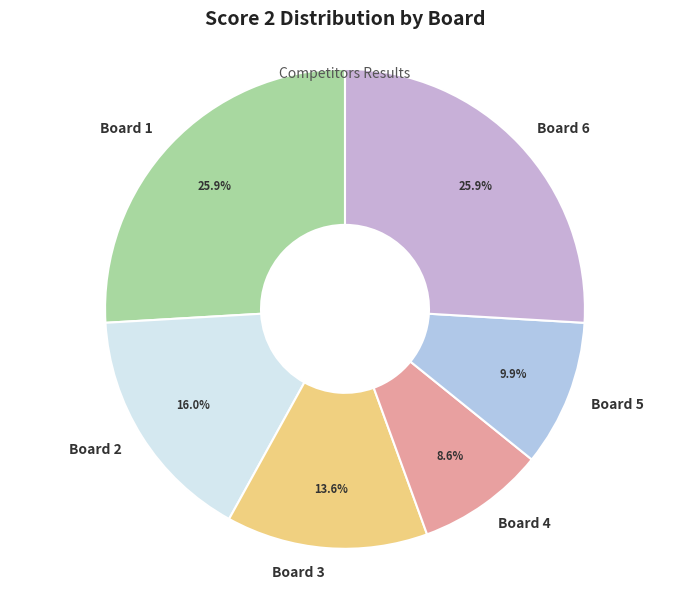

How much of the chart is everything except Board 3?

86.4%